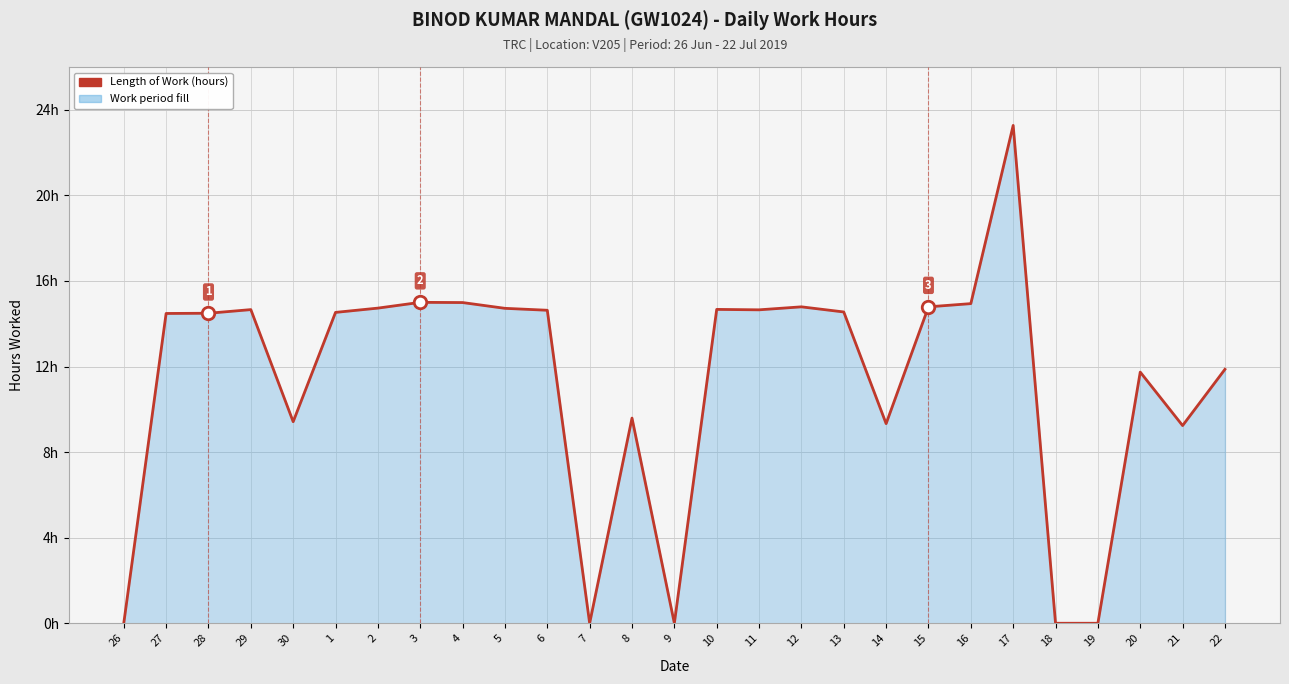

Does the chart display data point markers on the line(s)?

No